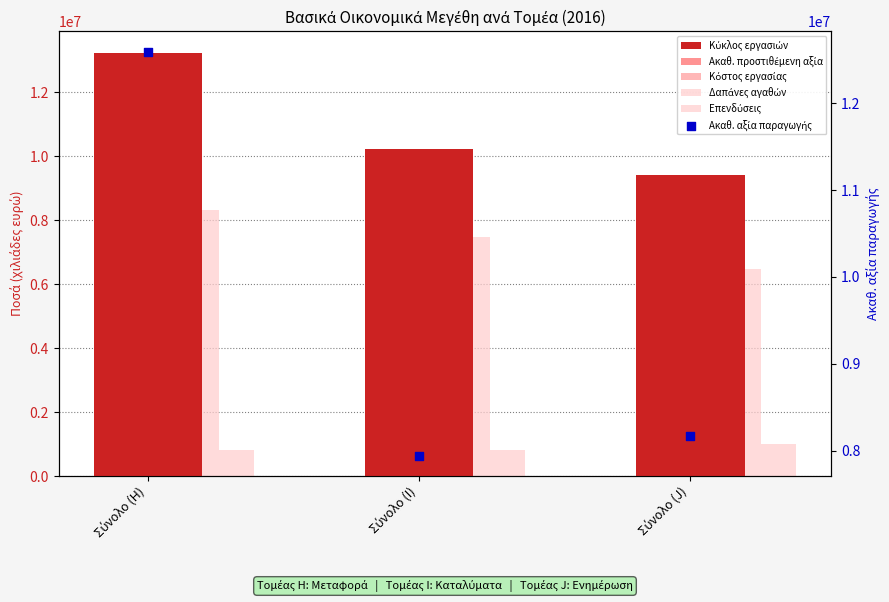

What are all the series names shown in the legend?

Κύκλος εργασιών, Ακαθ. προστιθέμενη αξία, Κόστος εργασίας, Δαπάνες αγαθών, Επενδύσεις, Ακαθ. αξία παραγωγής